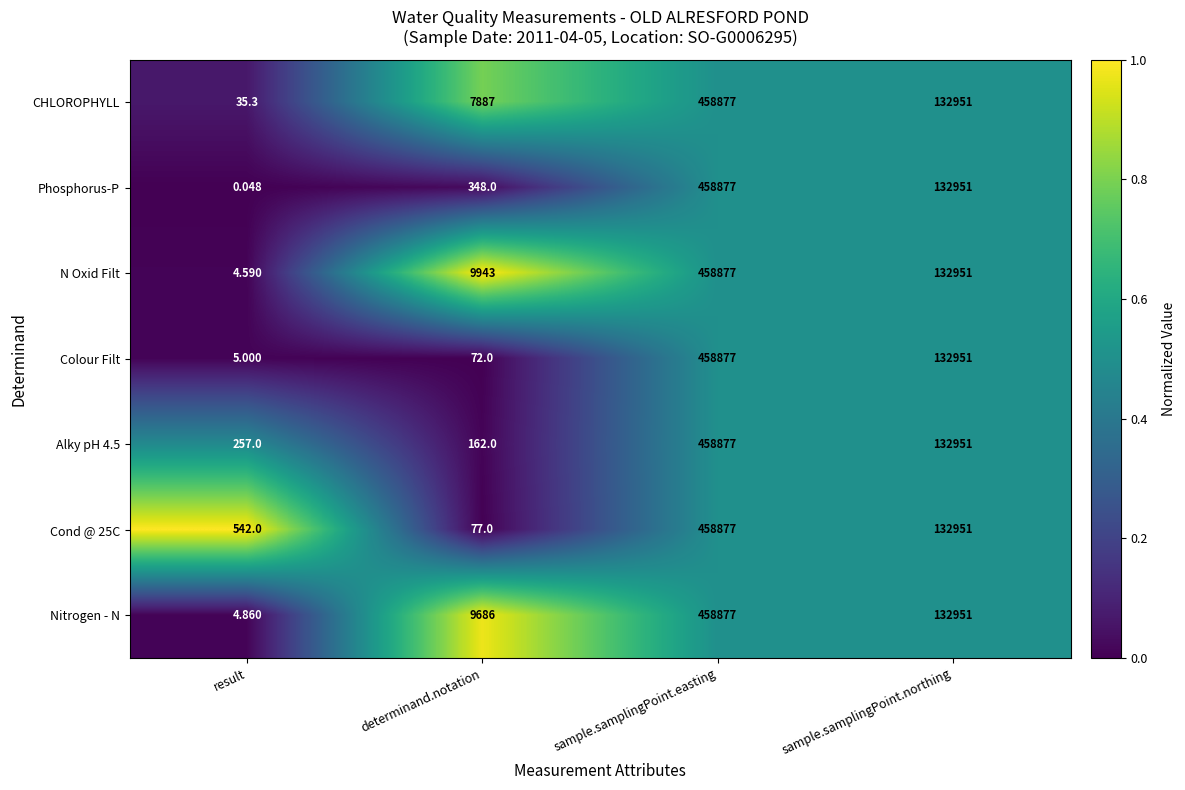

At which label does N Oxid Filt reach its peak?

sample.samplingPoint.easting